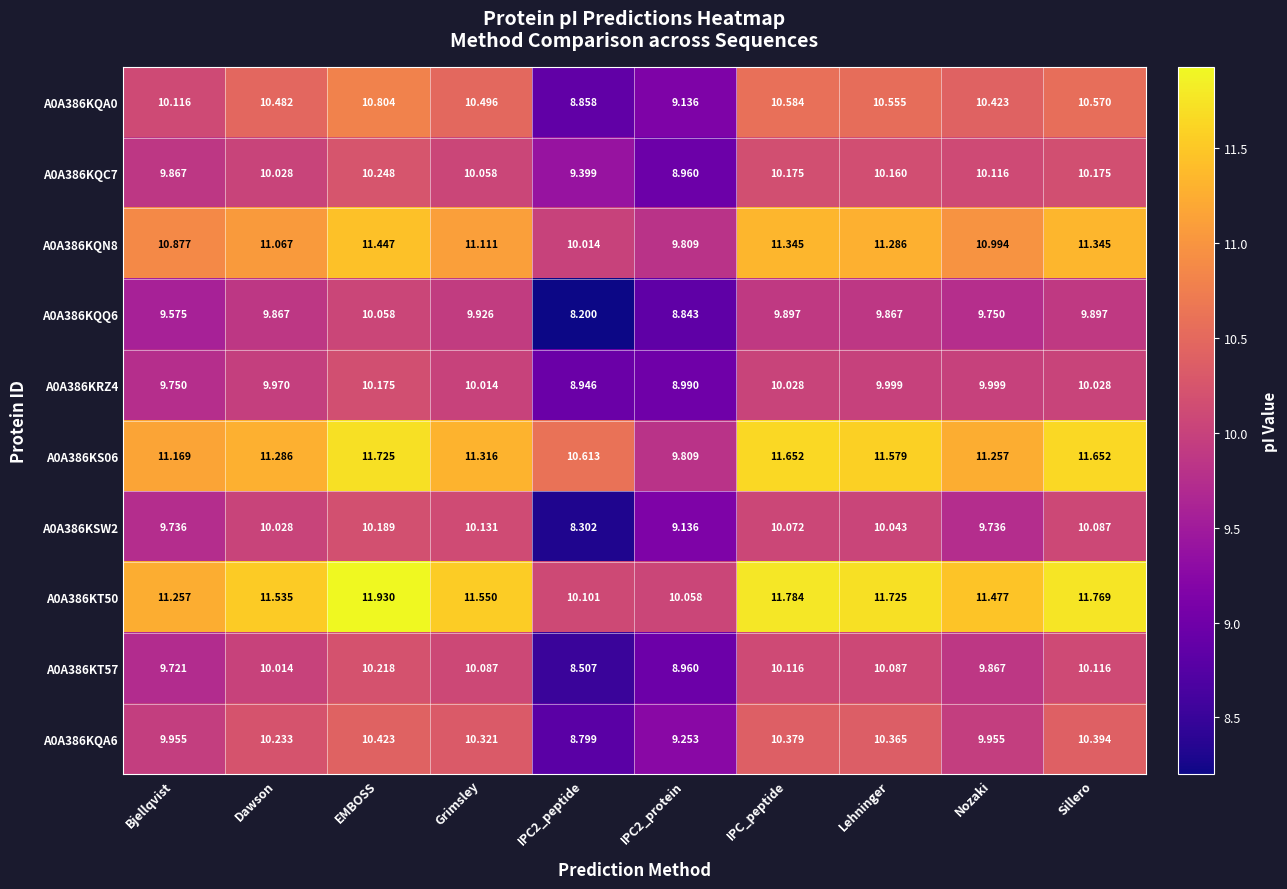

List the series in order of their peak value, lowest first.

A0A386KQQ6, A0A386KRZ4, A0A386KSW2, A0A386KT57, A0A386KQC7, A0A386KQA6, A0A386KQA0, A0A386KQN8, A0A386KS06, A0A386KT50